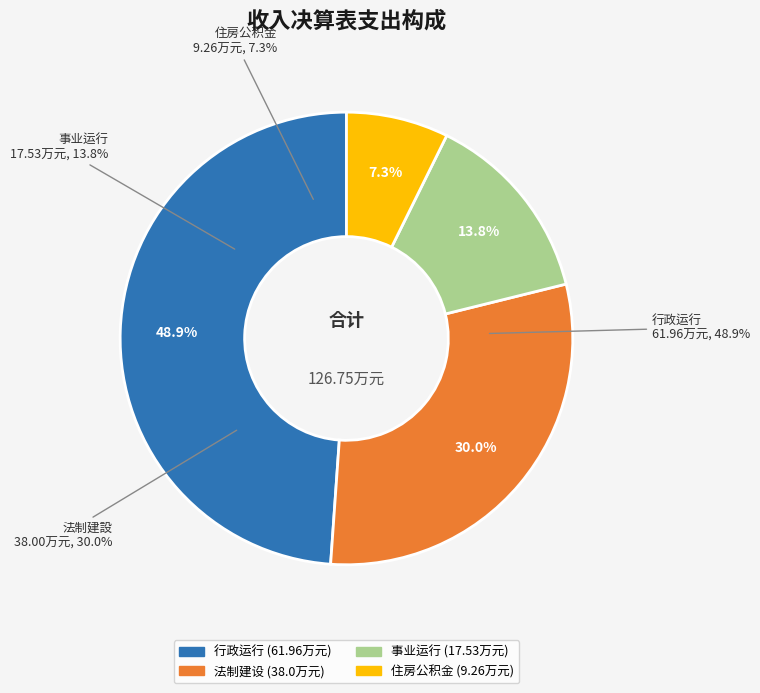

Is 行政运行 the majority of the pie?

No